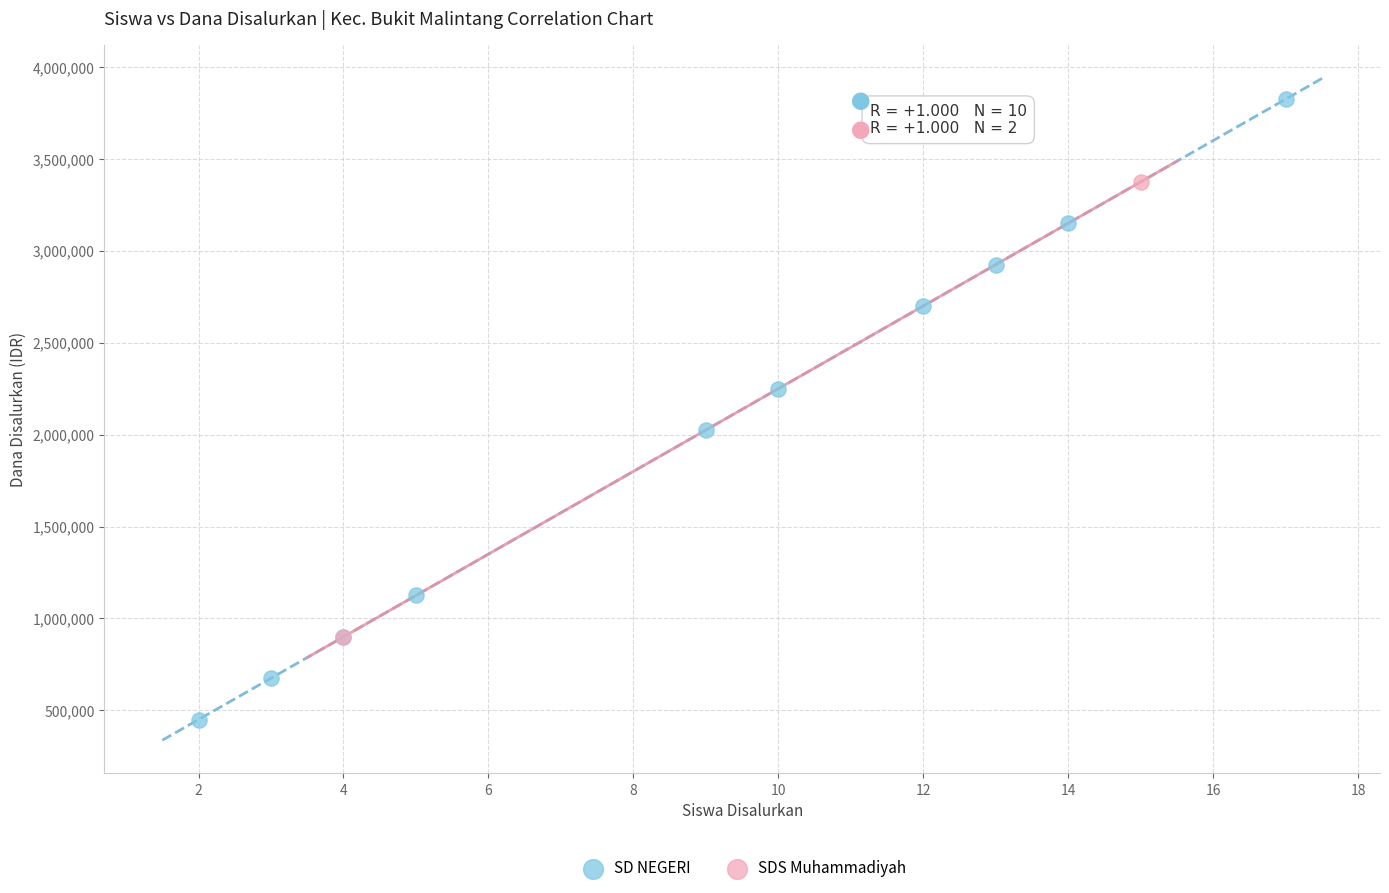

What are all the series names shown in the legend?

SD NEGERI, SDS Muhammadiyah